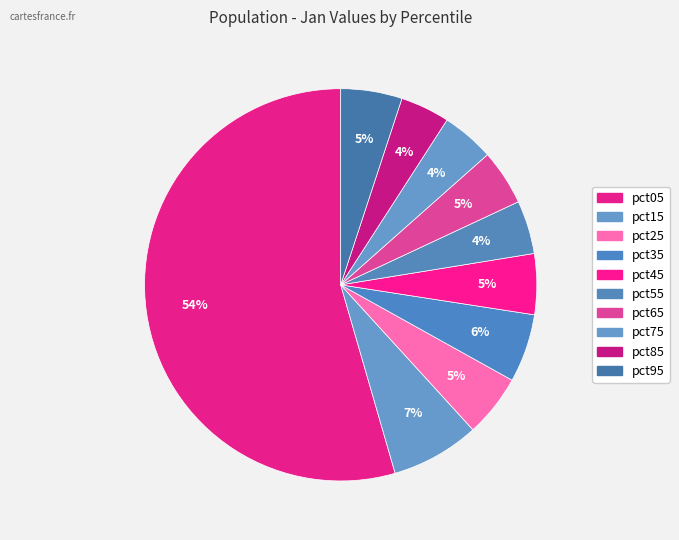

Count the number of slices in the pie.

10